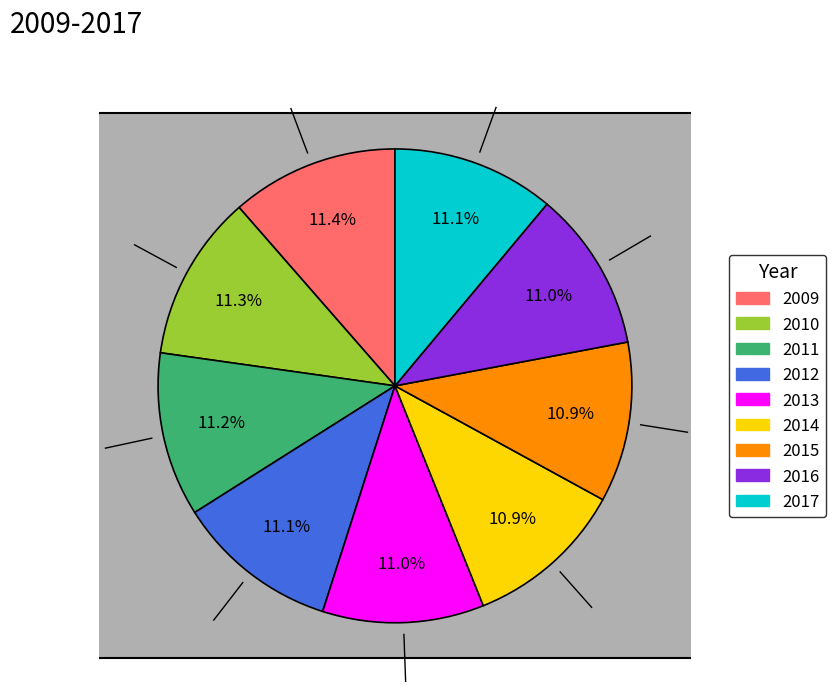

What percentage do 2012 and 2016 together represent?

22.0%